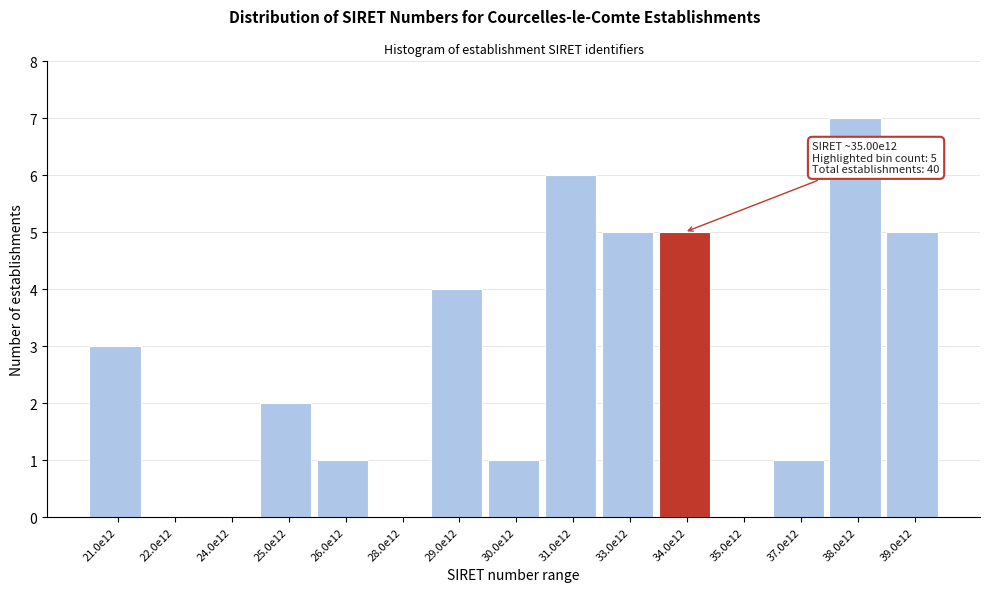

Reading left to right, extract all data points from this chart.

21.0e12=3	22.0e12=0	24.0e12=0	25.0e12=2	26.0e12=1	28.0e12=0	29.0e12=4	30.0e12=1	31.0e12=6	33.0e12=5	34.0e12=5	35.0e12=0	37.0e12=1	38.0e12=7	39.0e12=5